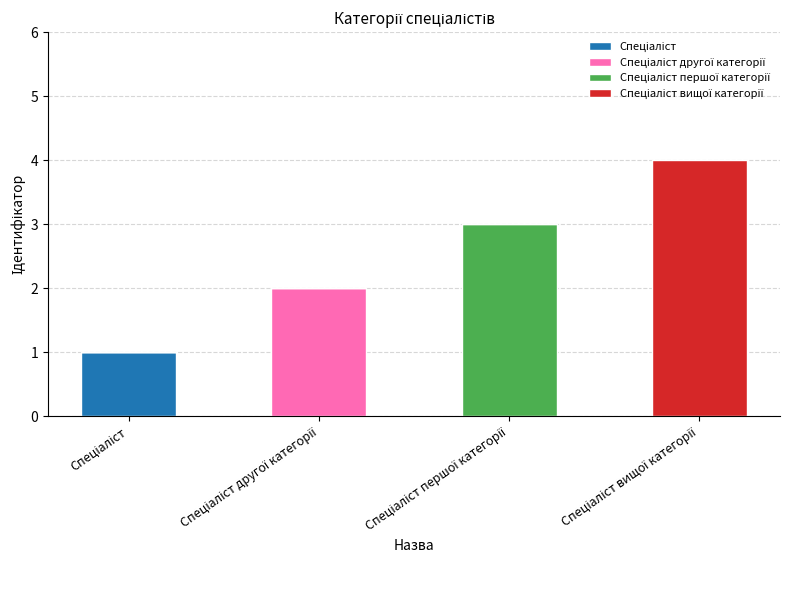

Where is Спеціаліст другої категорії nearest to the value 1?

Спеціаліст